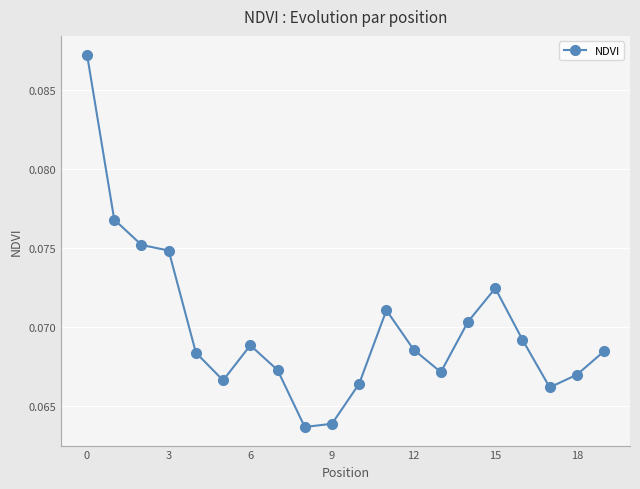

Count the values in the range 0 to 1.

20